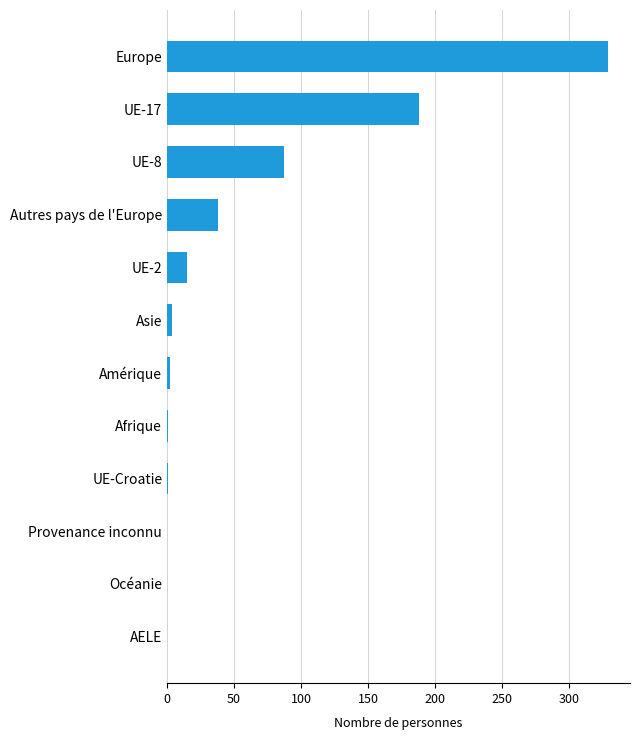

True or false: the data shows 38 at Autres pays de l'Europe.

True